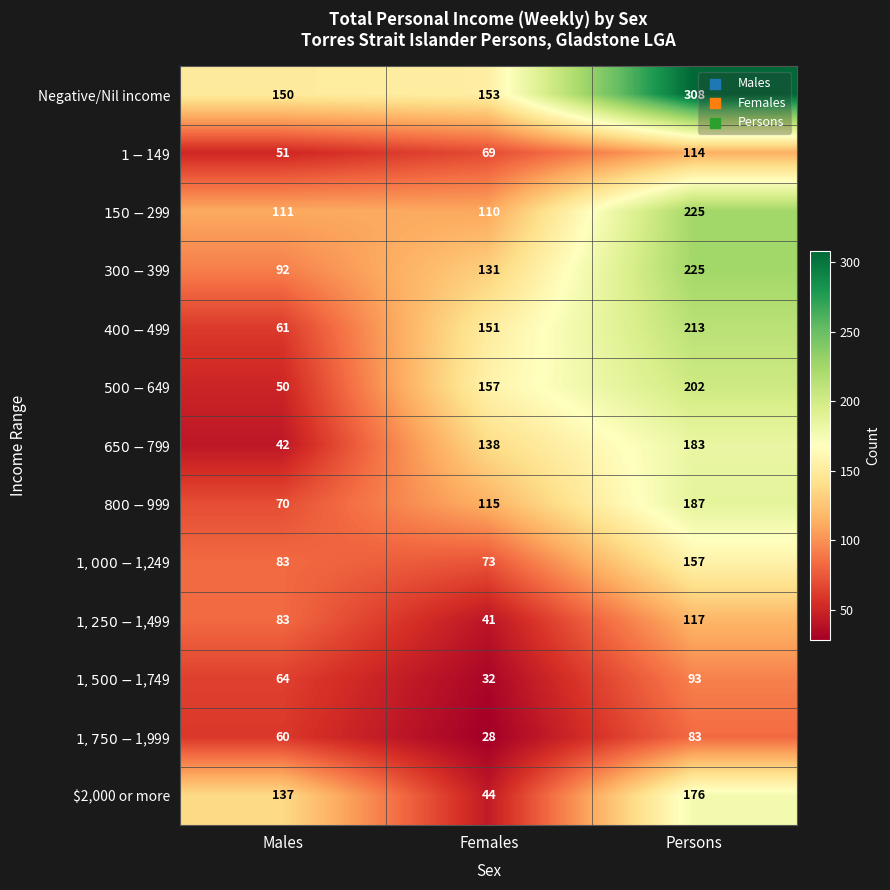

At which category is the sum across all series the highest?

Persons